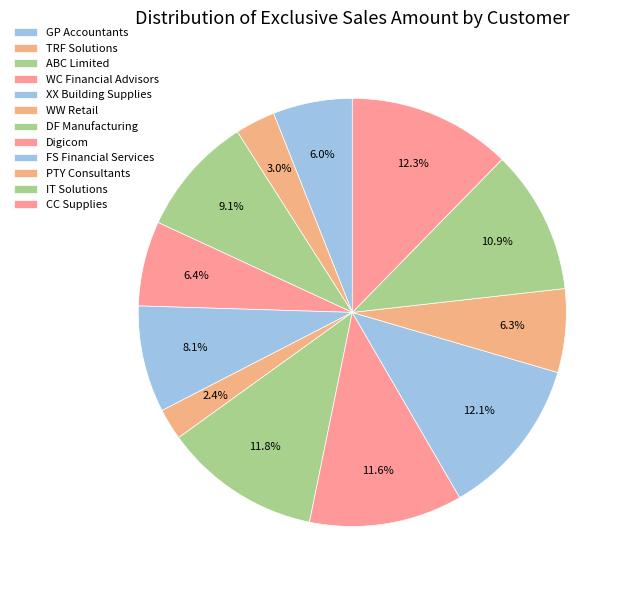

Count the number of slices in the pie.

12